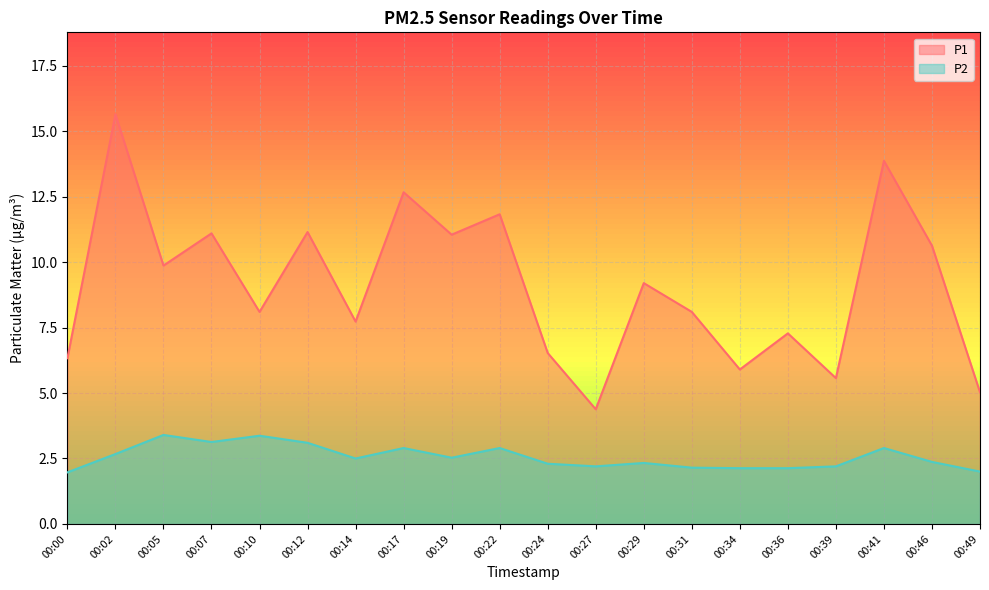

Does the chart display data point markers on the line(s)?

No